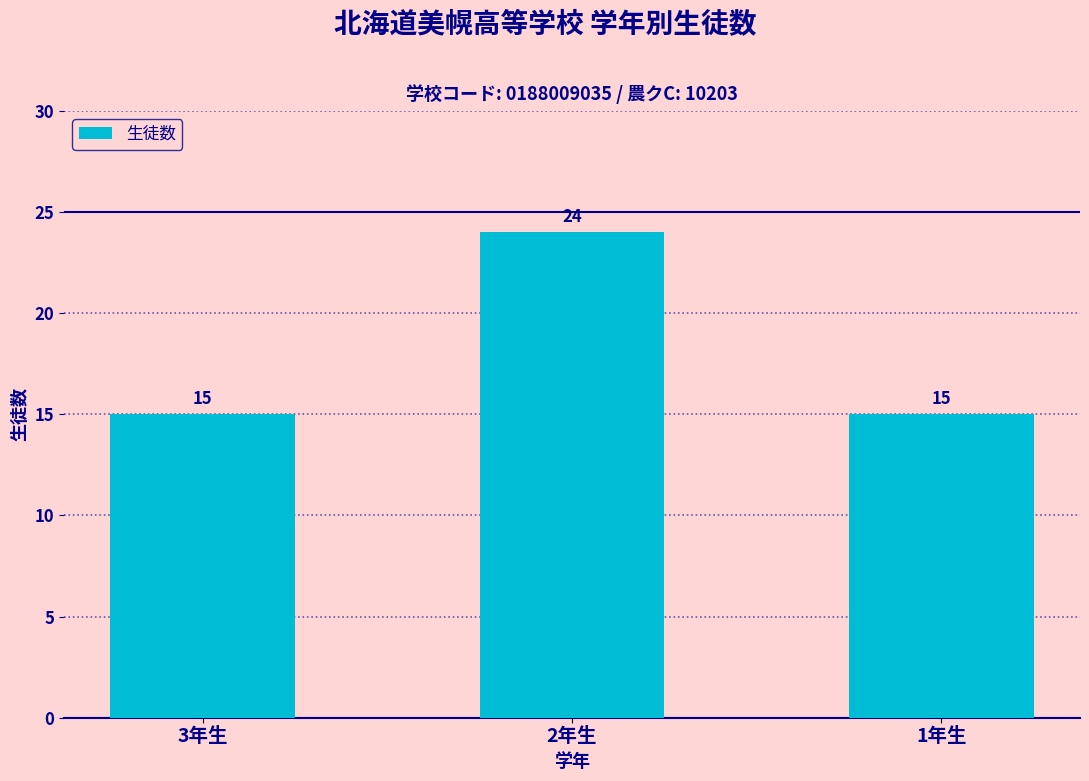

Reading left to right, list all the values displayed in this chart.

3年生=15	2年生=24	1年生=15